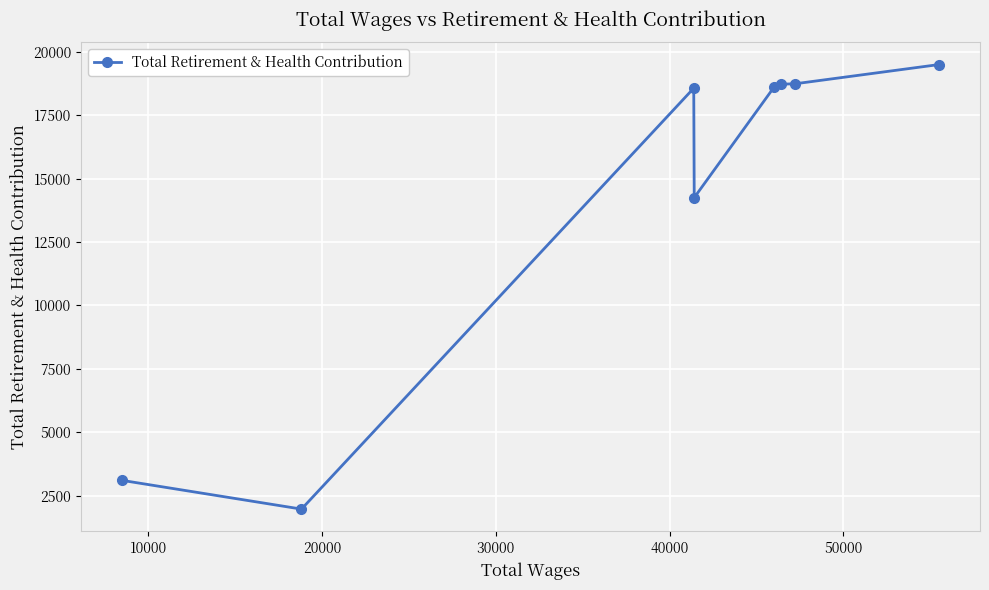

What is the maximum value shown in the chart?

19500